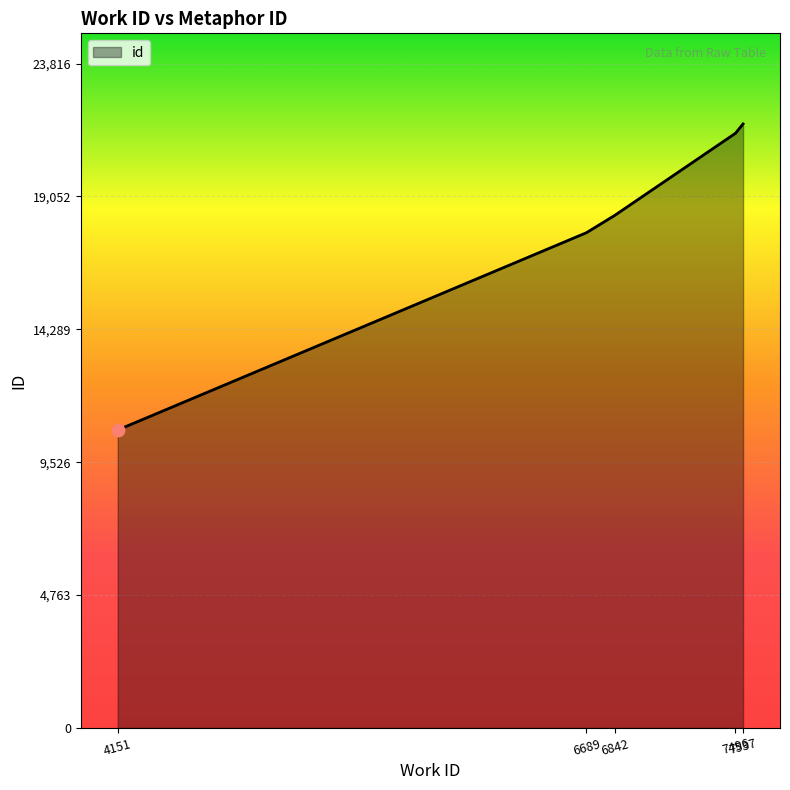

What is the change in value from 6689 to 7496?

+3565